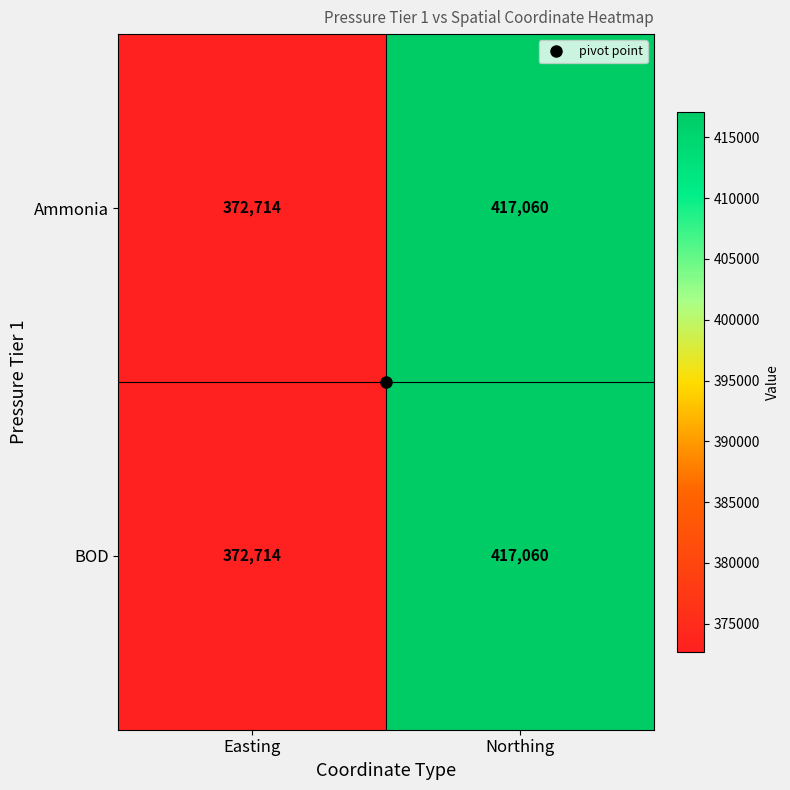

At which label does BOD reach its peak?

Northing